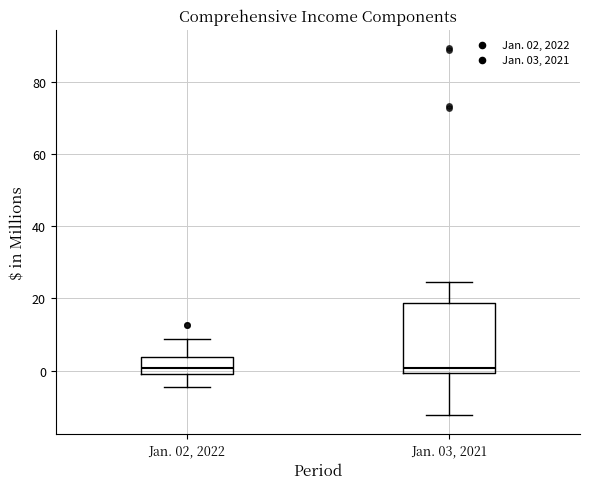

Reading left to right, transcribe this box plot: for each box, give where its median line is, the range the box spans, and where its two whiskers end, as read against the y-axis. The values are not printed on the chart, so give them approximately, as read against the axis.

Jan. 02, 2022: median 0, box -2 to 4, whiskers -4 to 8
Jan. 03, 2021: median 0 (just above the box's lower edge), box 0 to 18, whiskers -12 to 24